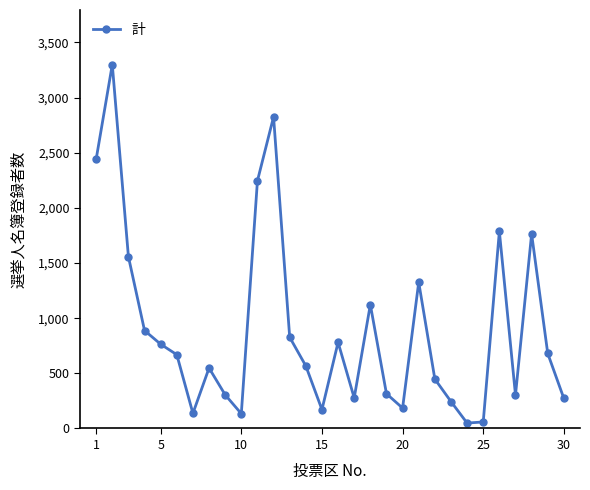

How many interior local valleys (lower than both neighbors) does the data have?

7